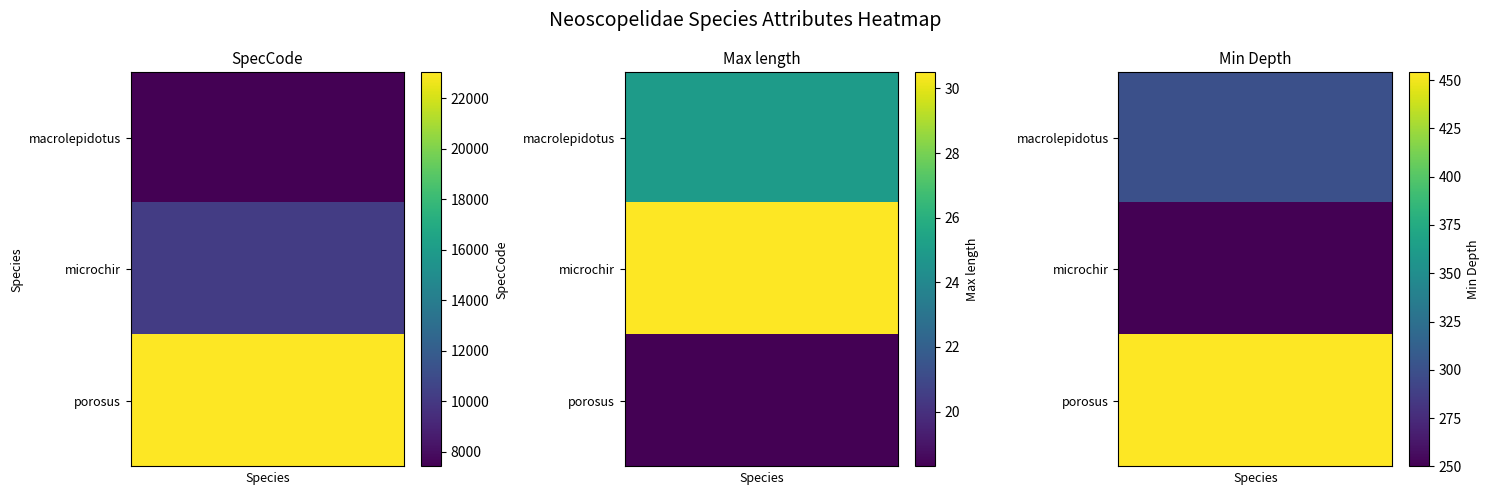

How many series are shown in this chart?

3